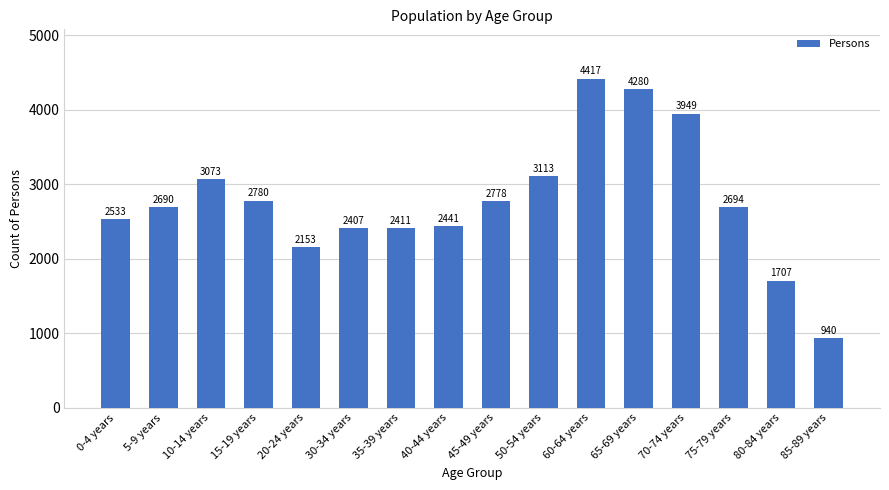

Which category has the lowest value across all series?

85-89 years